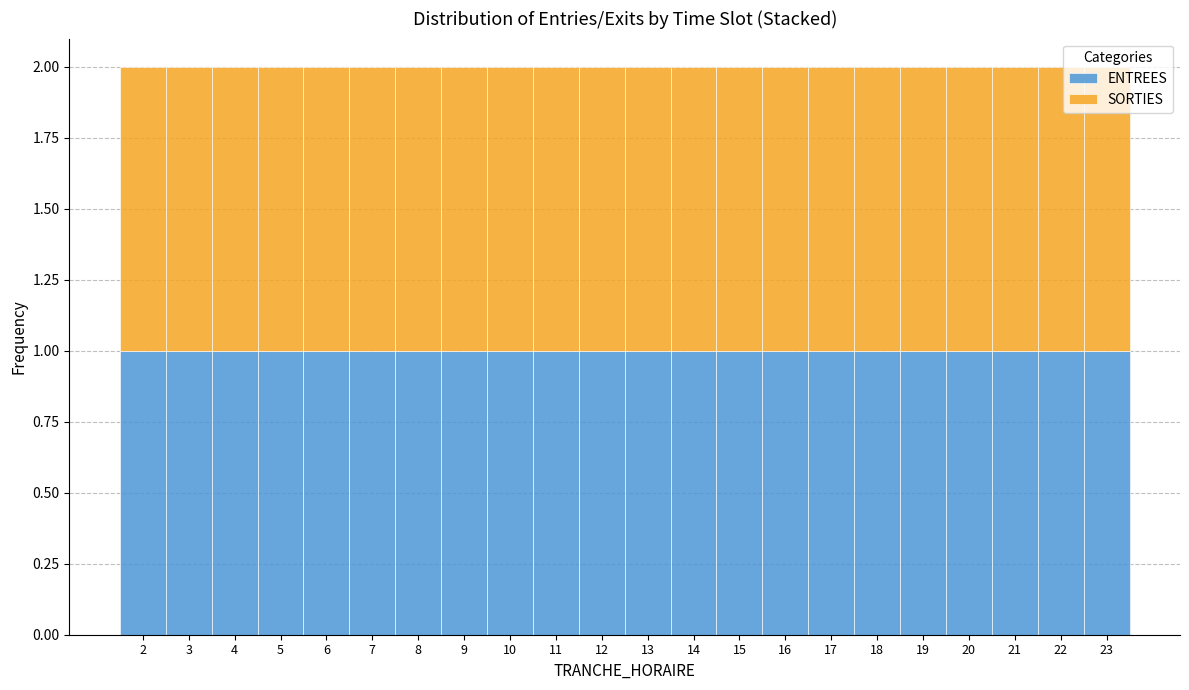

What is the total height of the stacked bar covering 9.5 to 10.5 on the x-axis? The values are not printed on the chart, so give them approximately, as read against the axis.

2